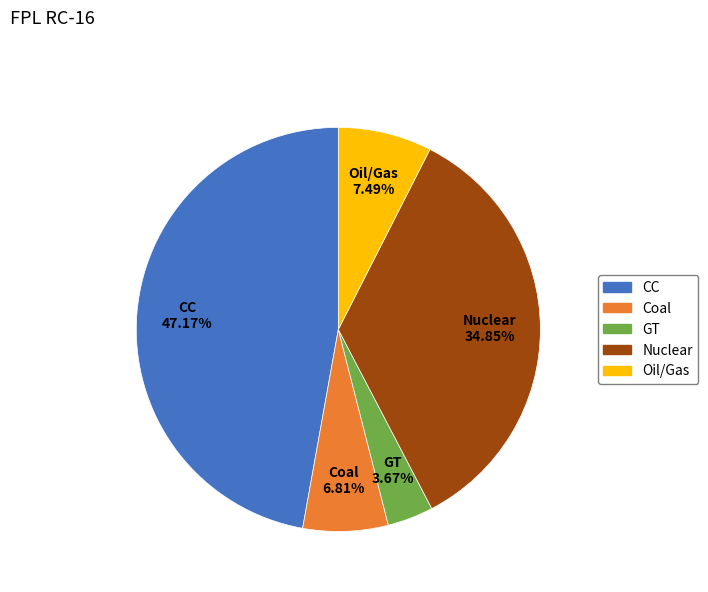

To the nearest percent, what is the average slice percentage?

20%